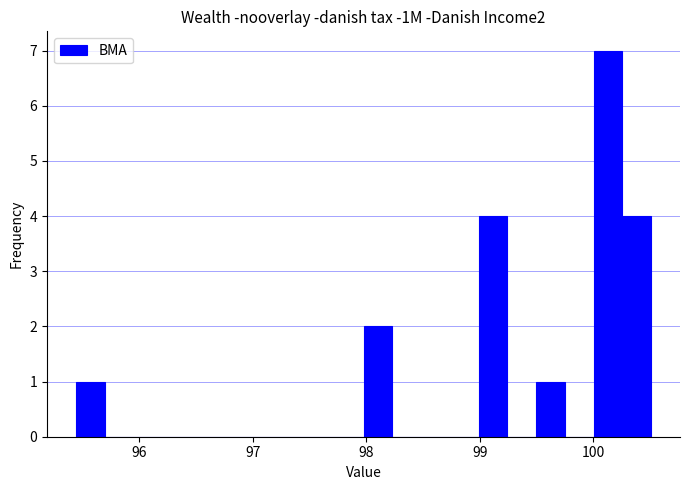

Around what value on the x-axis is the tallest bar? Give the approximate position of its centre, as read against the axis.

100.1